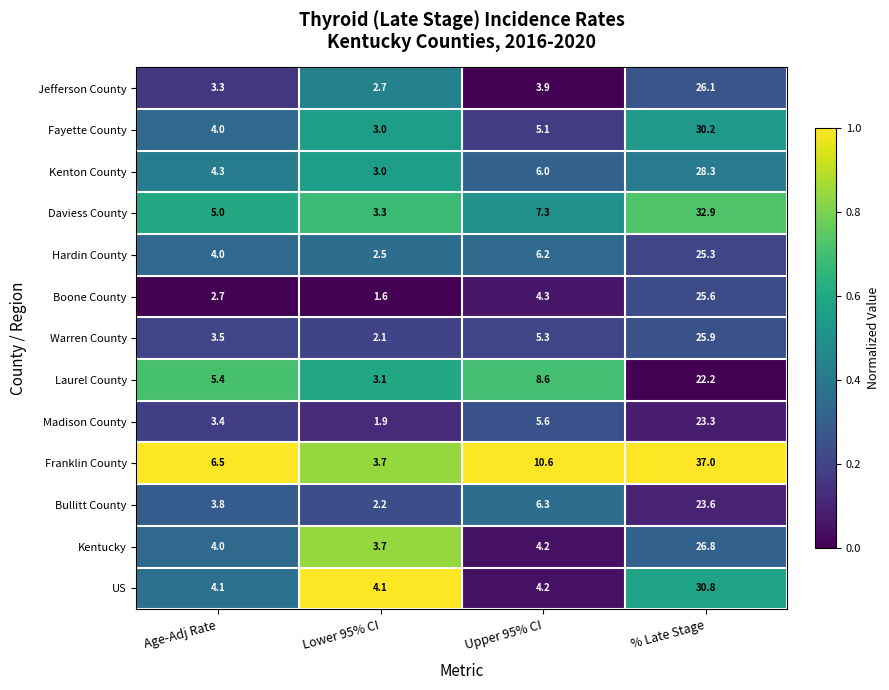

What is the spread (max minus min) of values at % Late Stage?

14.8